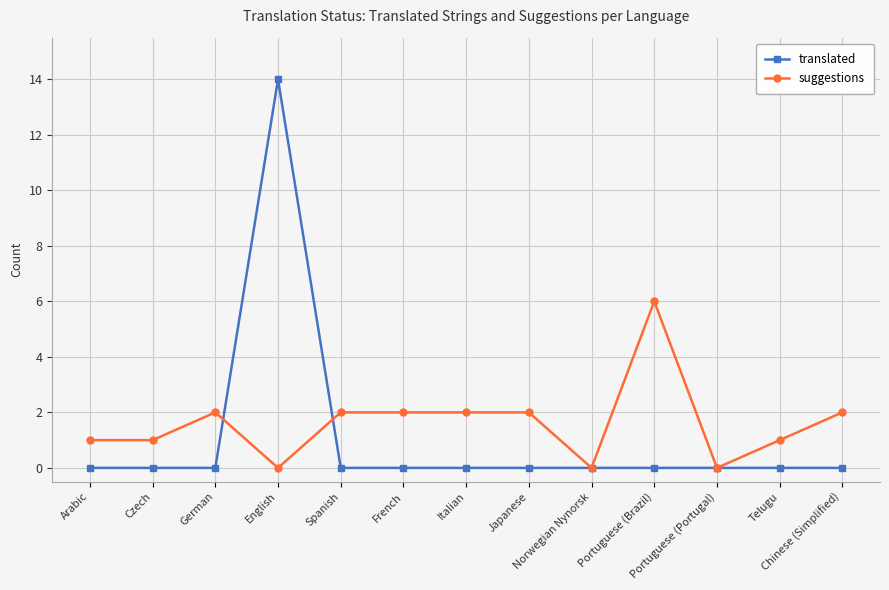

What are all the series names shown in the legend?

translated, suggestions